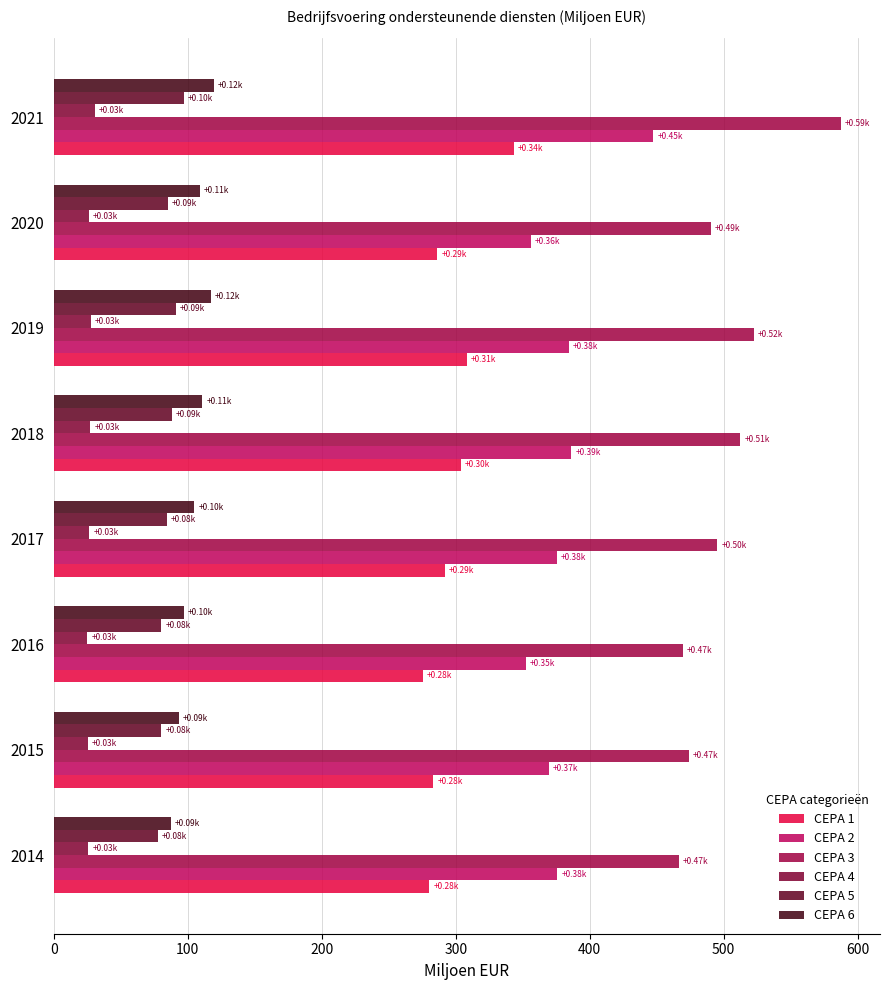

Which category has the highest value across all series?

2021